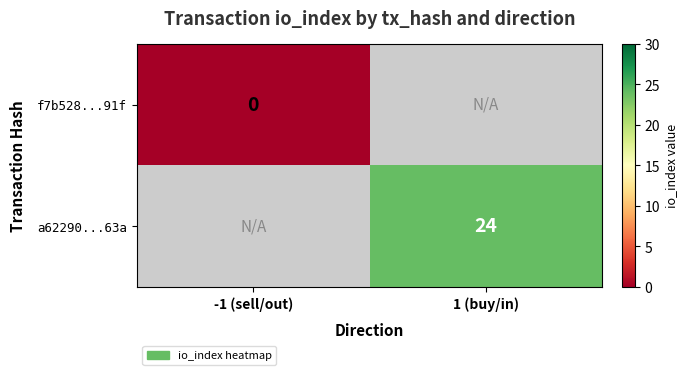

At how many categories does at least one series exceed 7?

1